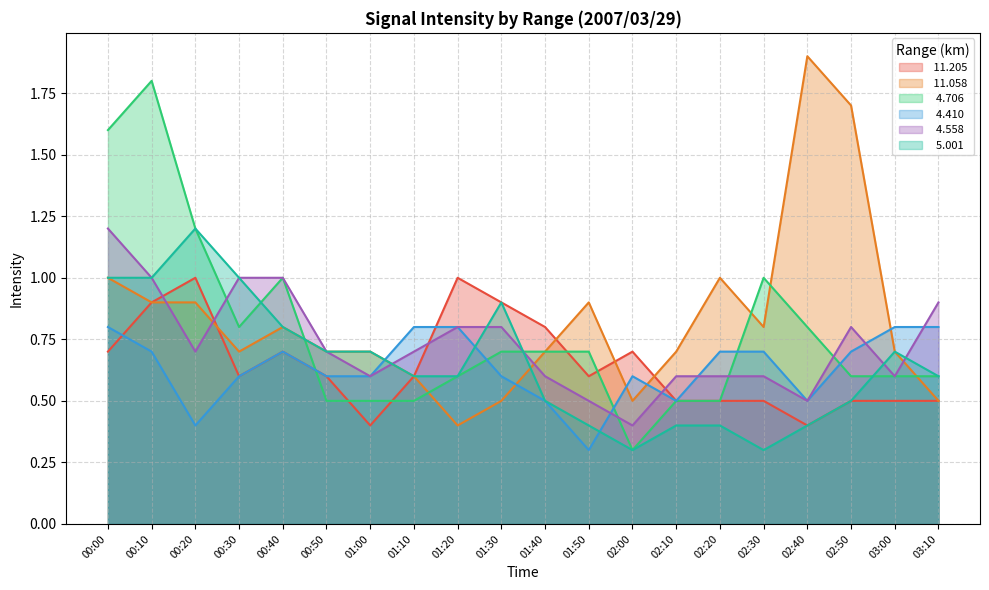

True or false:  11.205 has more than 2 points higher than both neighbors.

True